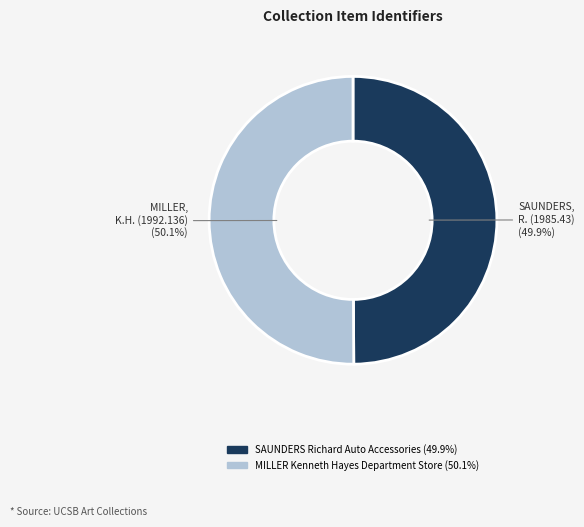

Approximately how many times larger is the value at SAUNDERS Richard Auto Accessories compared to MILLER Kenneth Hayes Department Store?

1.0